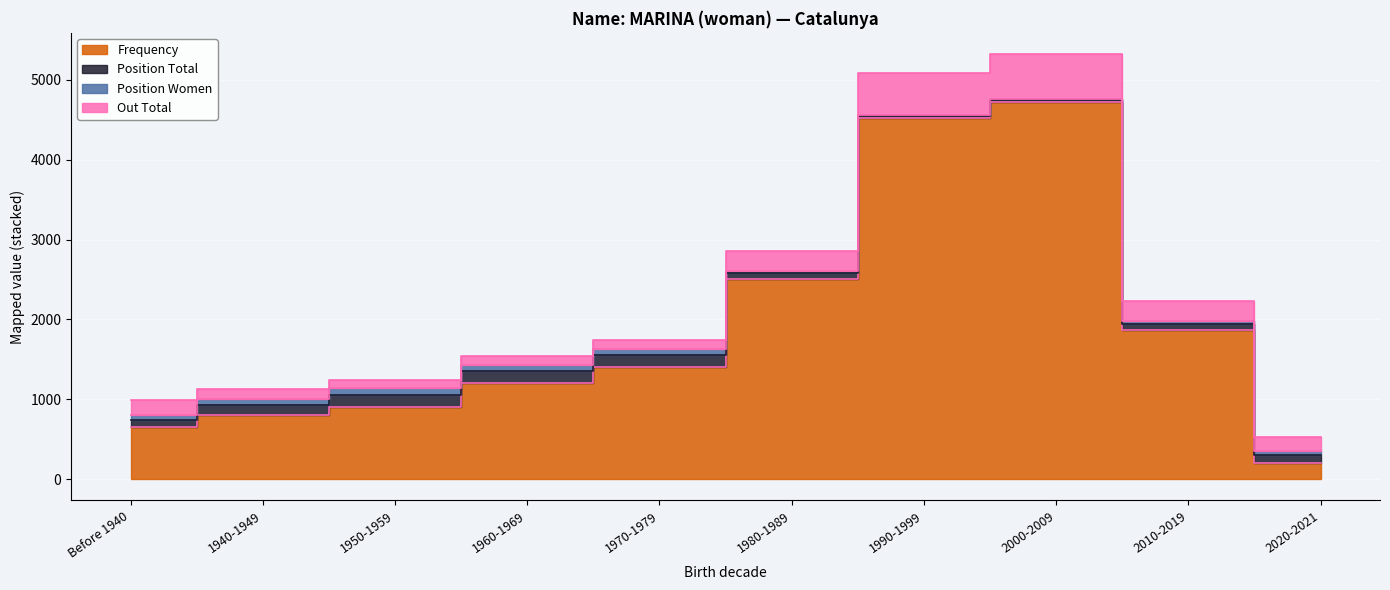

How many categories are shown in the chart?

10